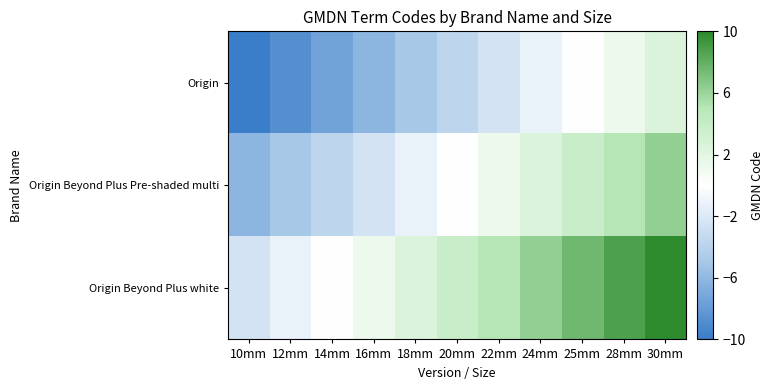

List the series in order of their peak value, highest first.

Origin Beyond Plus white, Origin Beyond Plus Pre-shaded multi, Origin